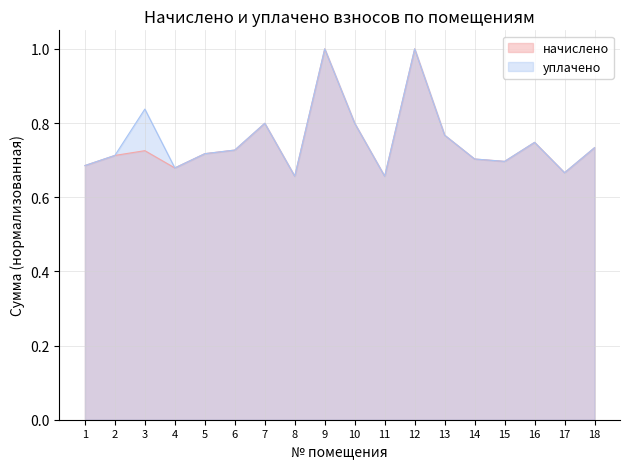

How many lines are shown in the chart?

2